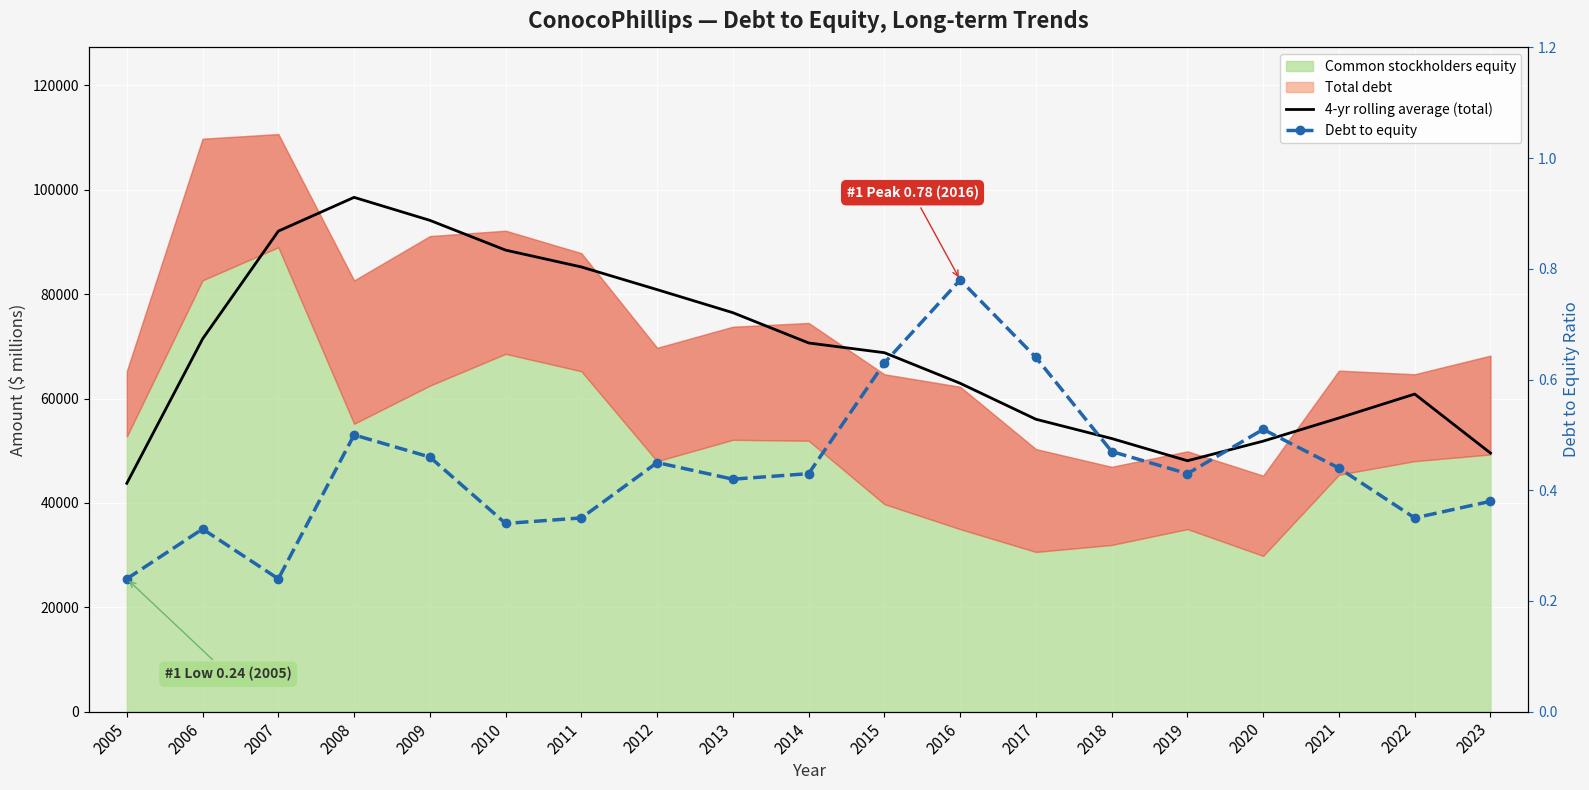

Which has a higher value, 2011 or 2019?

2011